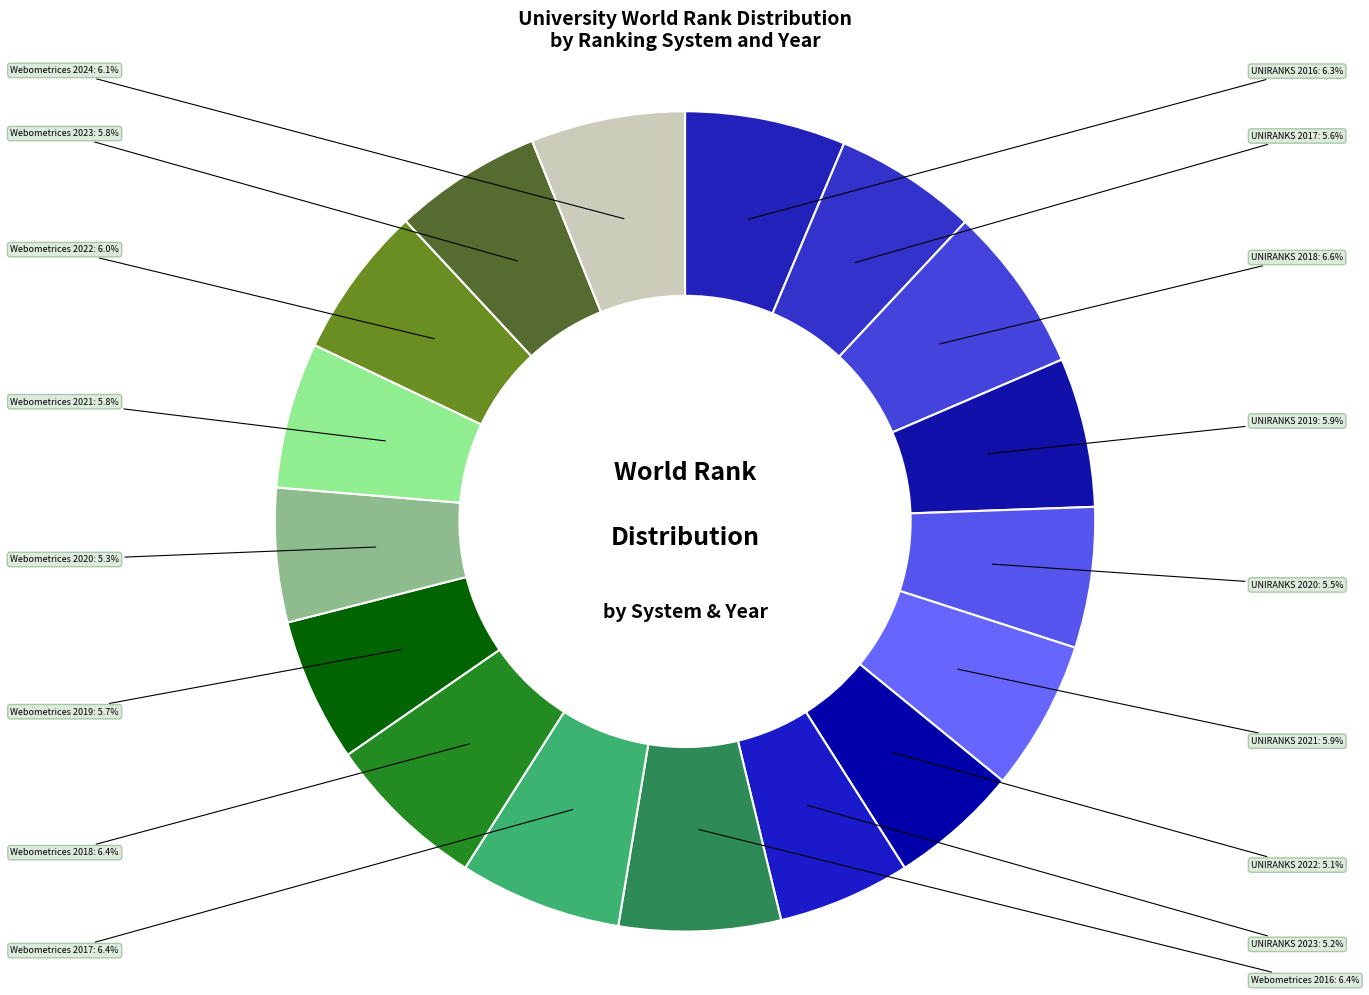

Is Webometrices 2017 the majority of the pie?

No